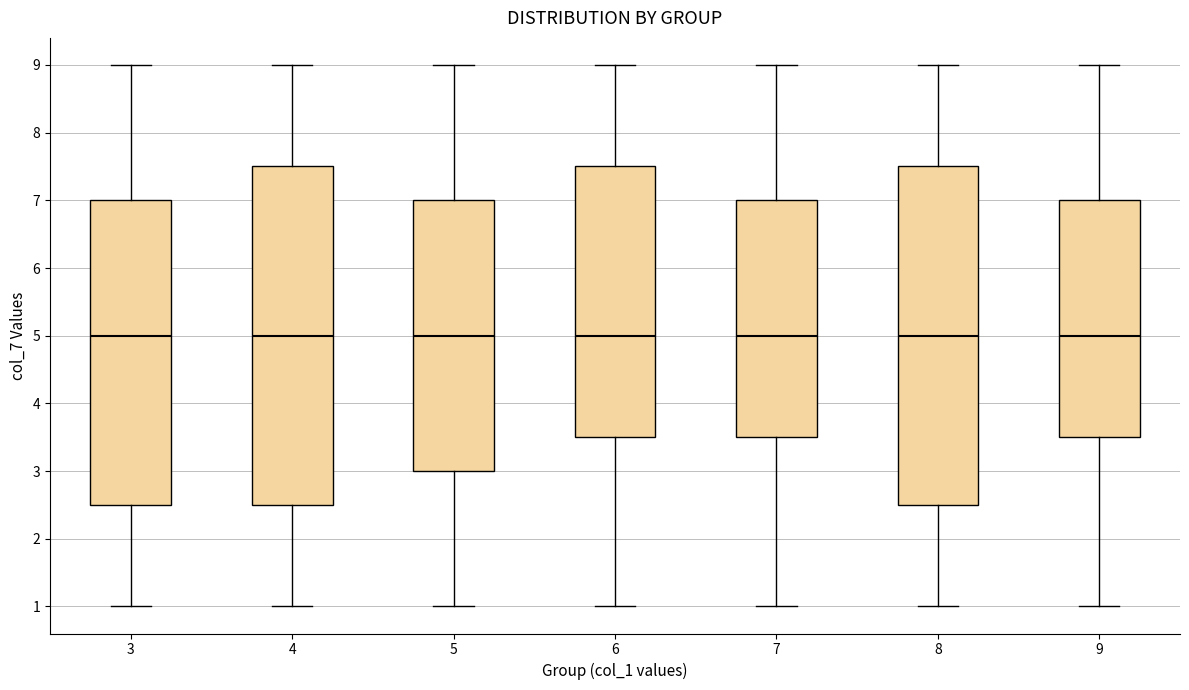

Where is the lower edge of the box at x = 4 on the y-axis? The values are not printed on the chart, so give them approximately, as read against the axis.

2.5